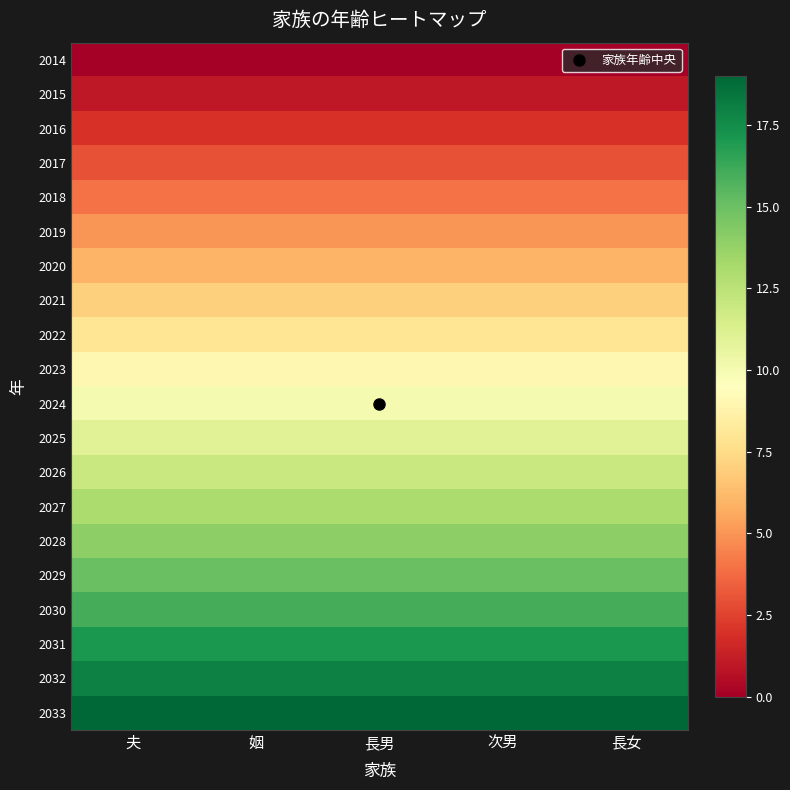

Between 長男 and 姻, which is larger?

長男